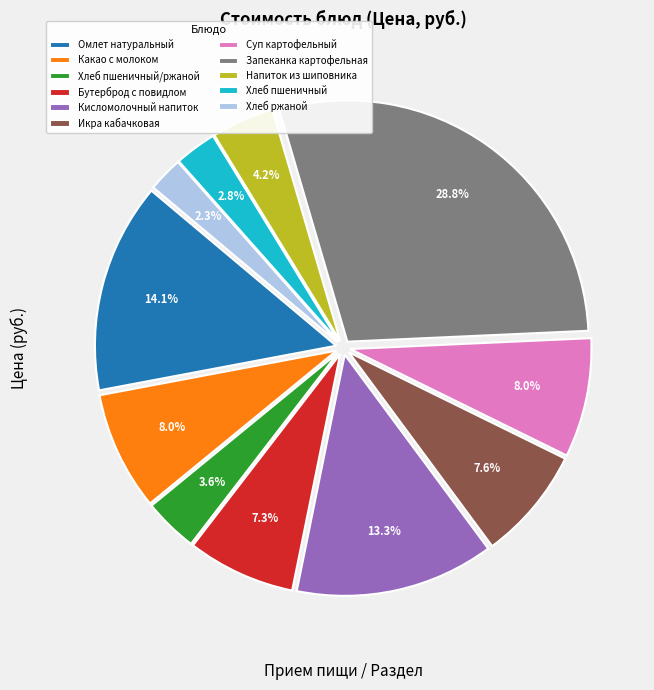

Which category has the biggest portion of the pie?

Запеканка картофельная